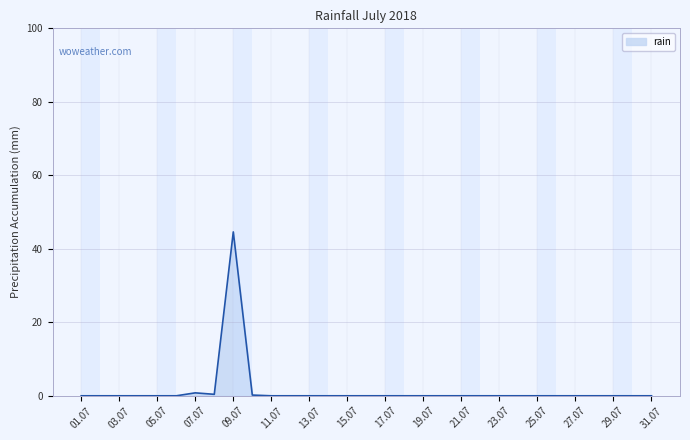

What is the greatest value displayed?

44.6